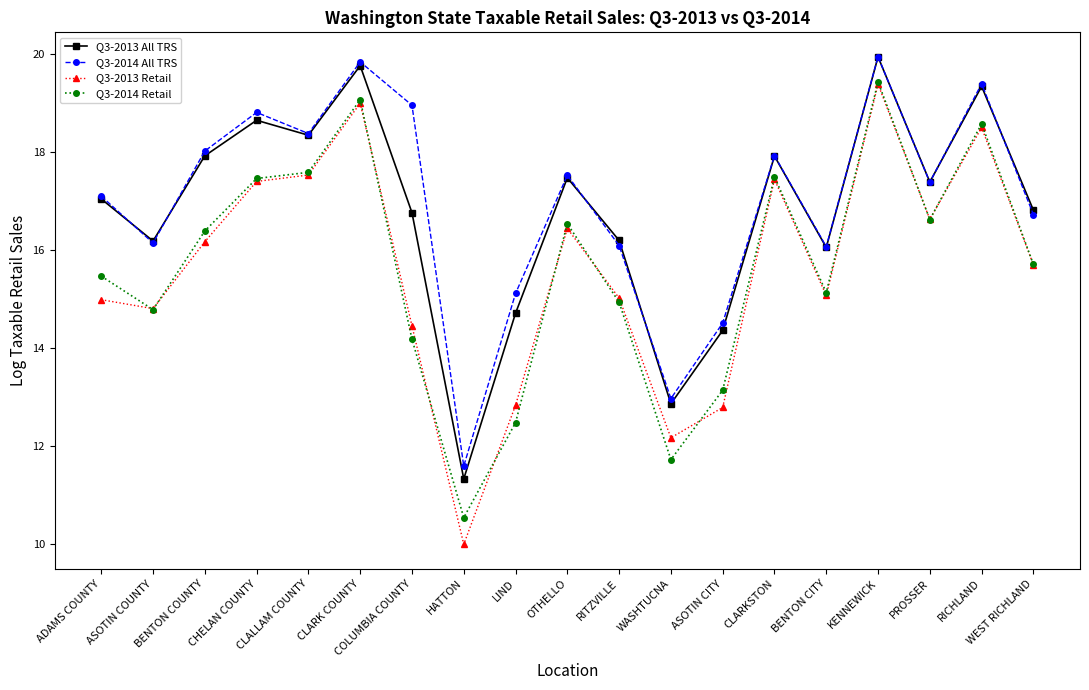

How many series are shown in this chart?

4